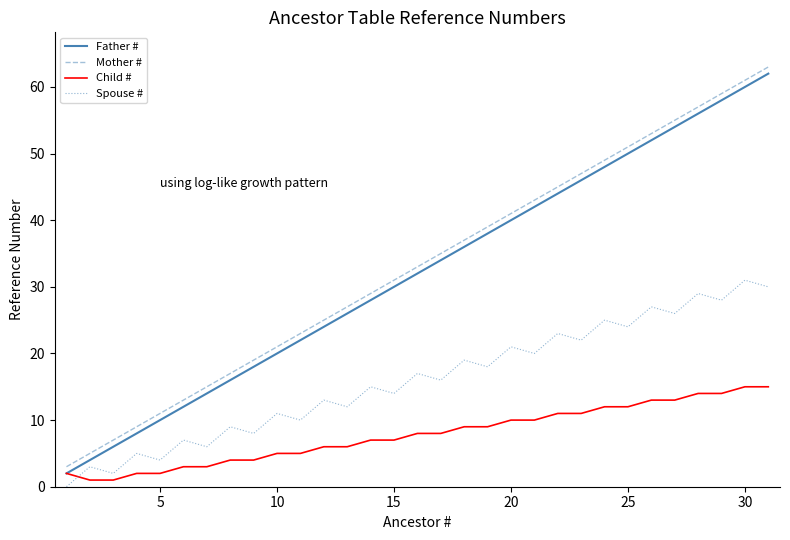

True or false: Mother # and Father # cross at least once.

False